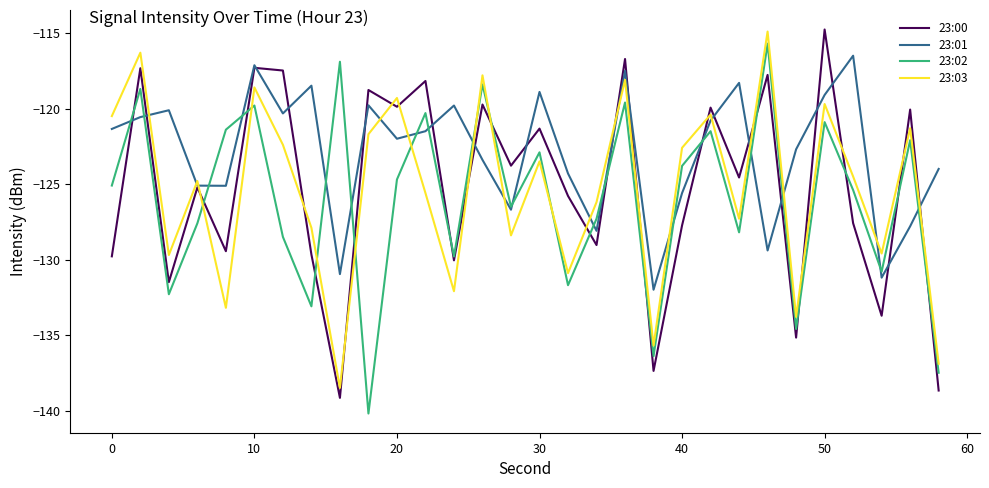

Which series has the largest total across all categories?

23:01